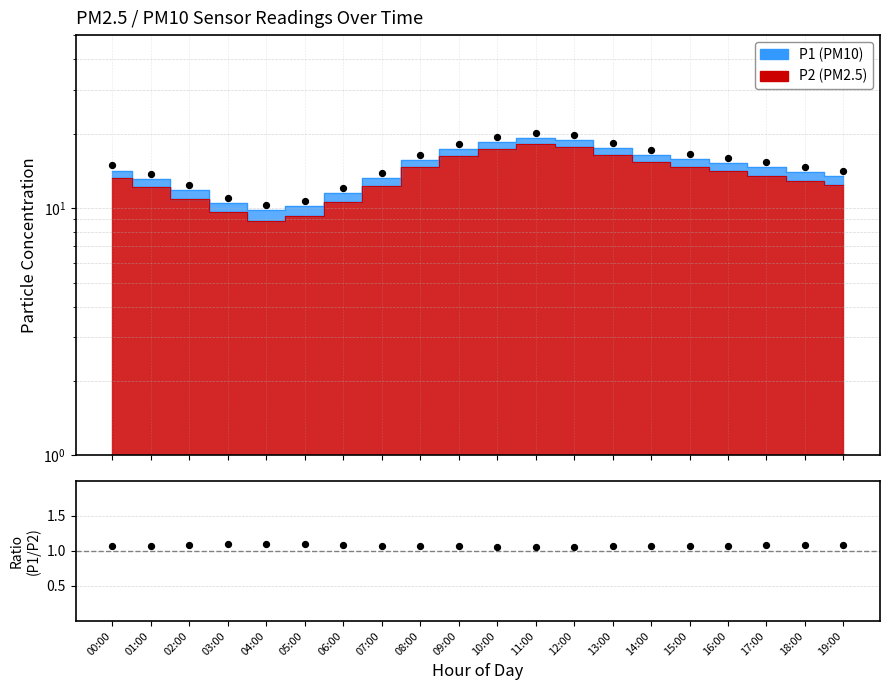

Which has a higher value, 19:00 or 14:00?

14:00